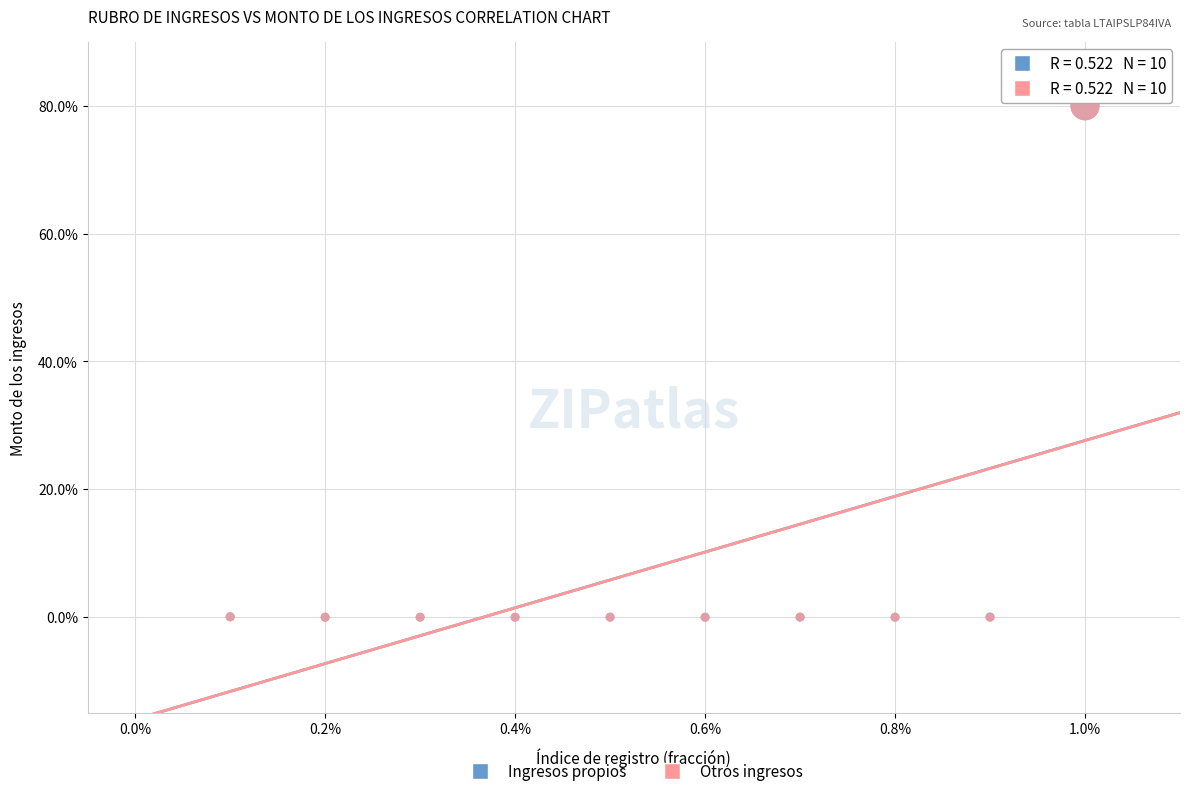

What are all the series names shown in the legend?

Ingresos propios, Otros ingresos